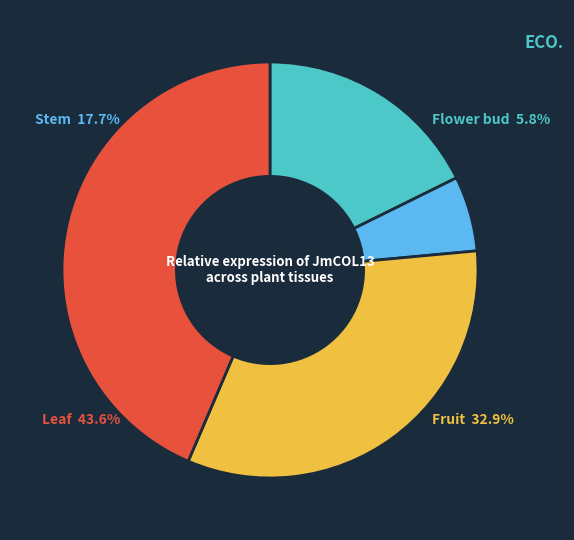

Which slice is the smallest?

Flower bud